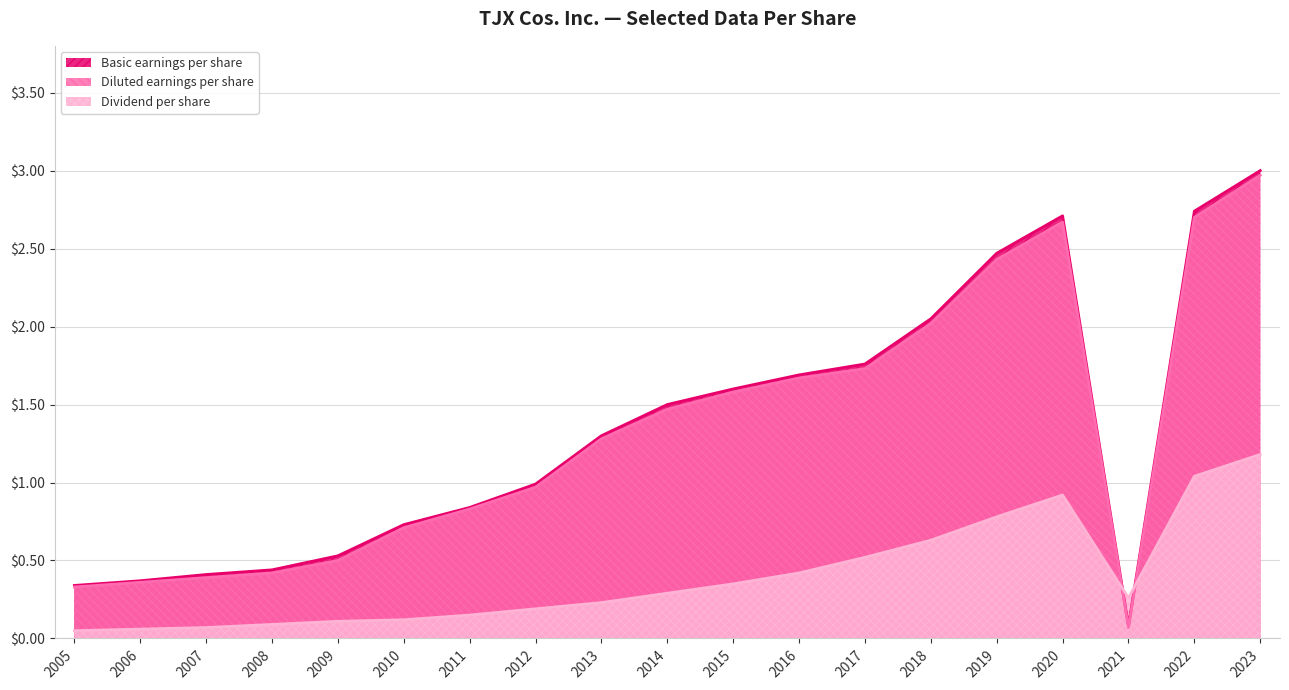

How many lines are shown in the chart?

3